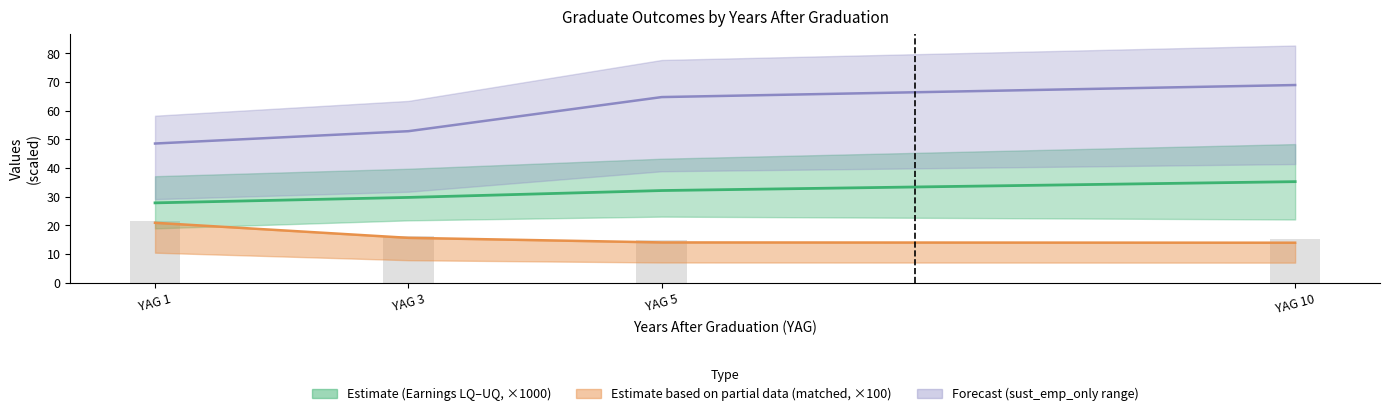

What is the difference between the second highest and second lowest values in the grads (×100) series?

1.1